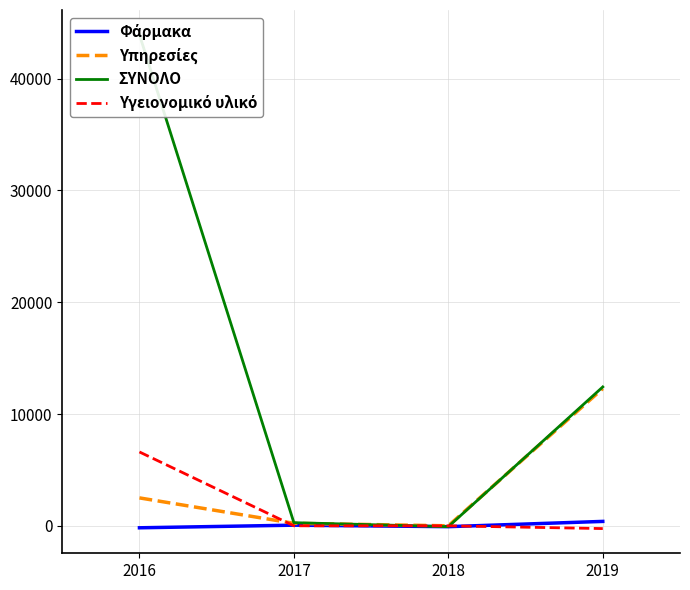

Where is Φάρμακα nearest to the value 108?

2017